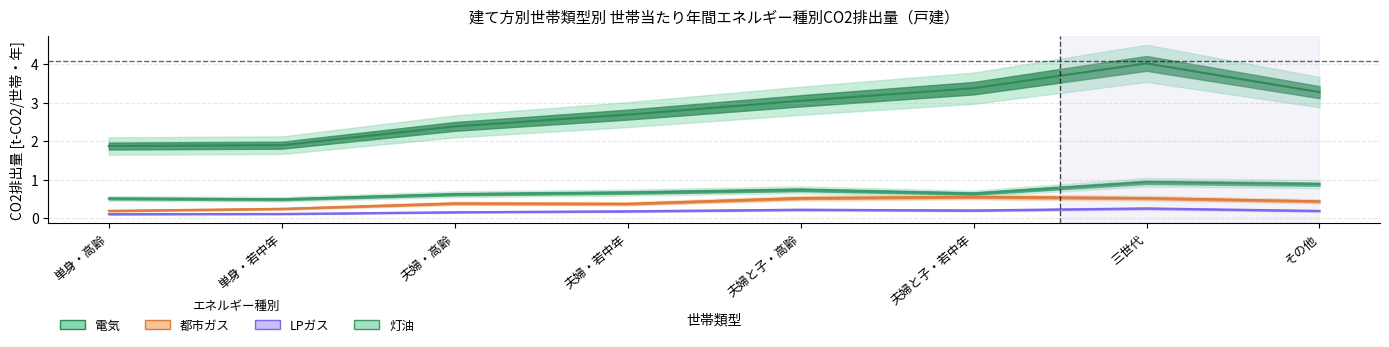

At which category does LPガス reach its first local peak?

夫婦と子・高齢